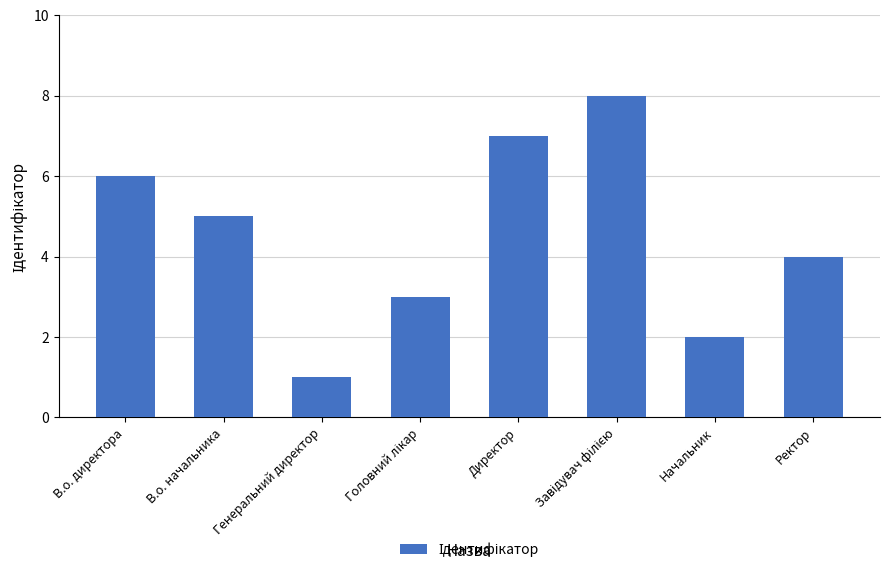

True or false: the data shows 3 at Начальник.

False